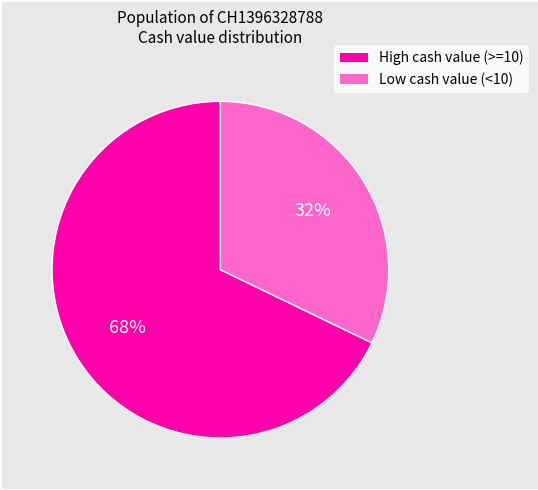

How many segments does this pie chart have?

2